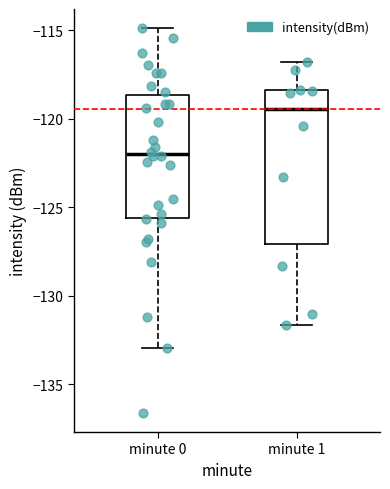

Which box has the highest median line?

minute 1